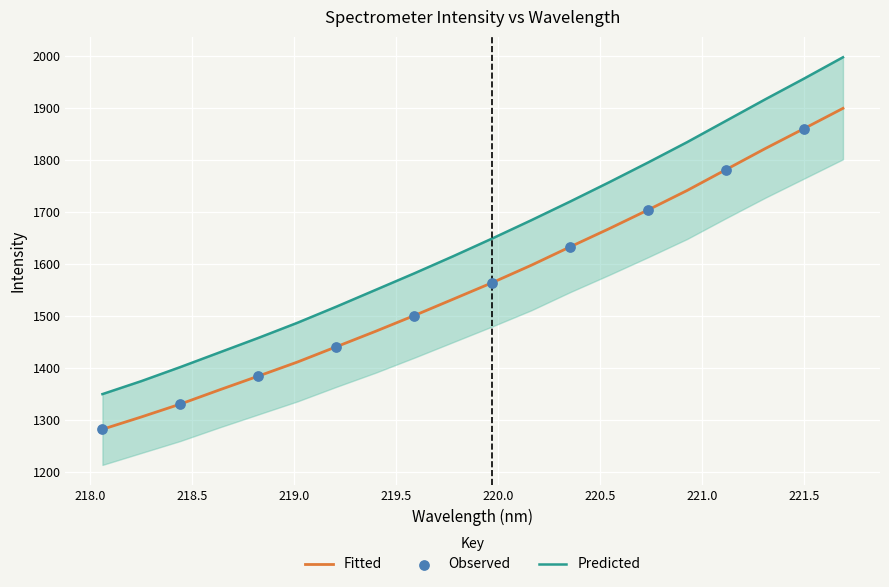

Approximately how many times larger is the value at 220.1623 compared to 218.2508?

1.2